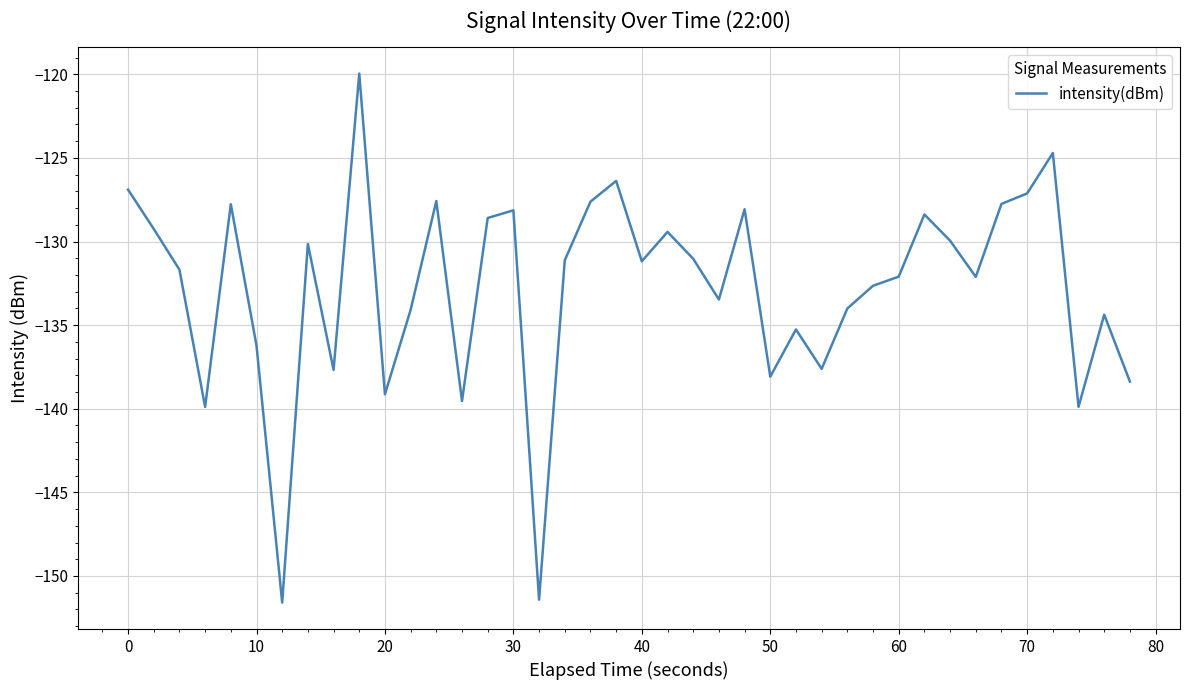

What is the greatest value displayed?

-120.0